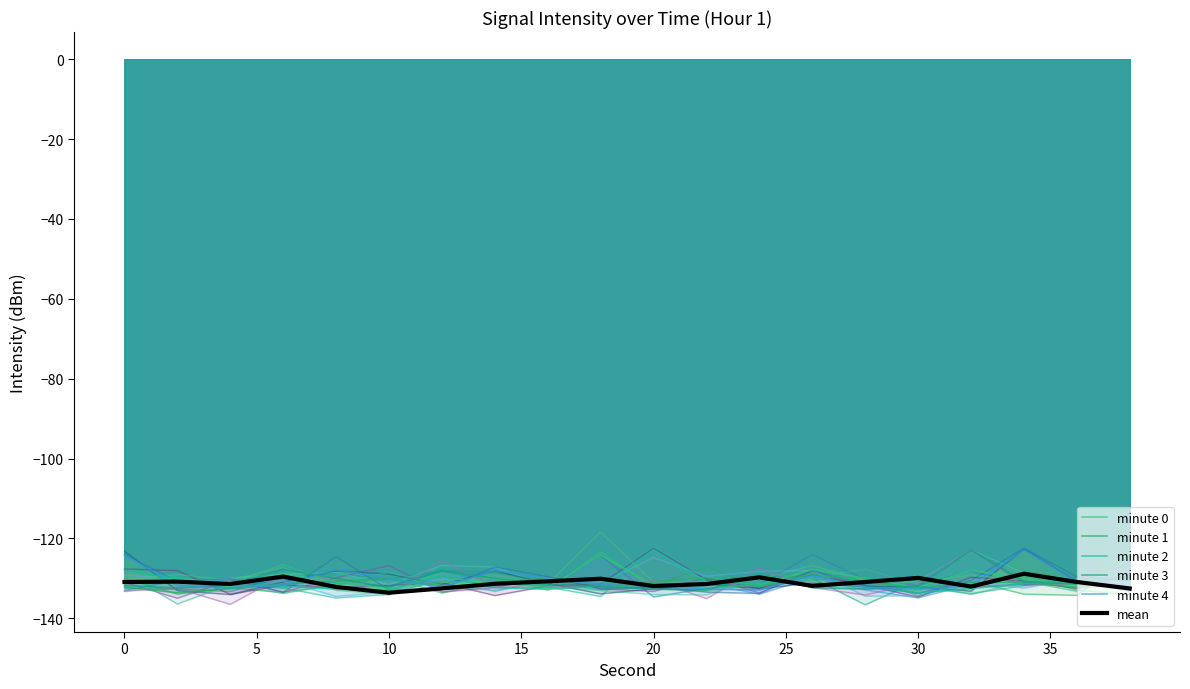

Is it true that minute 0 equals -131.6 at 36?

True